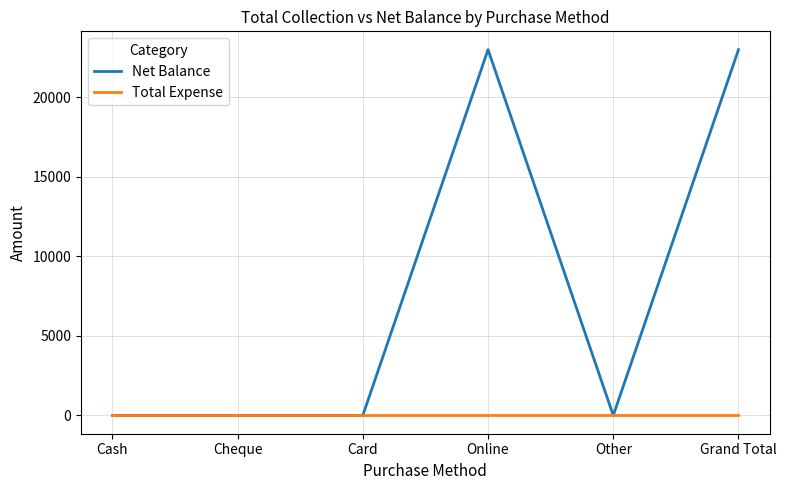

How many values in the Net Balance series exceed 0?

2